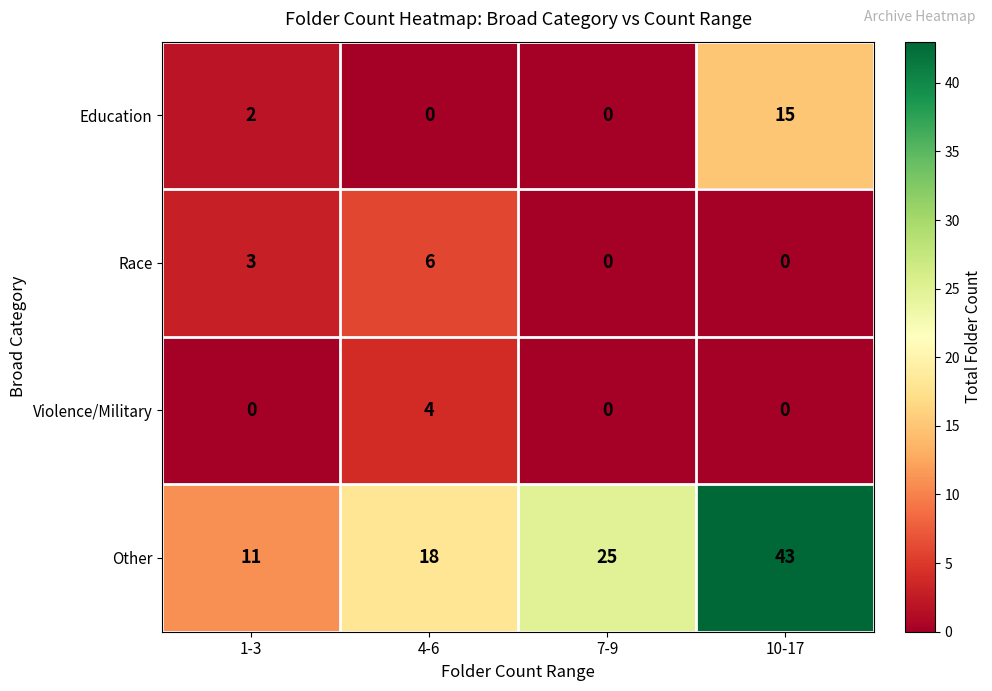

What is the maximum value shown in the chart?

43